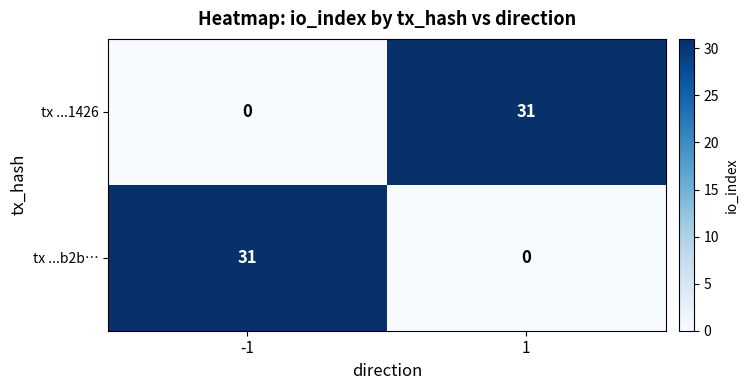

What is the sum of the tx ...b2b… values at 1 and -1?

31